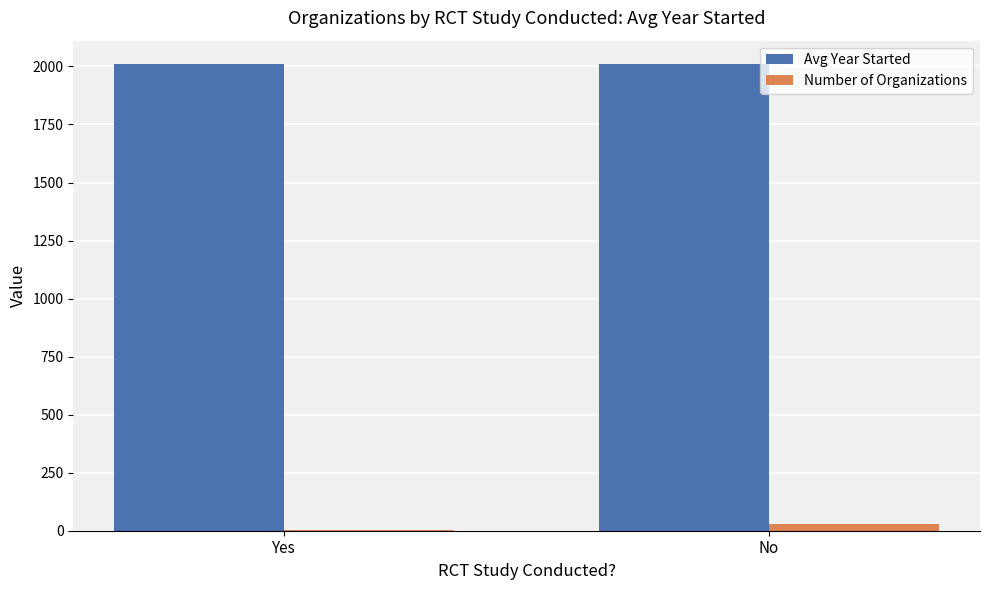

What is the maximum value shown in the chart?

2010.6